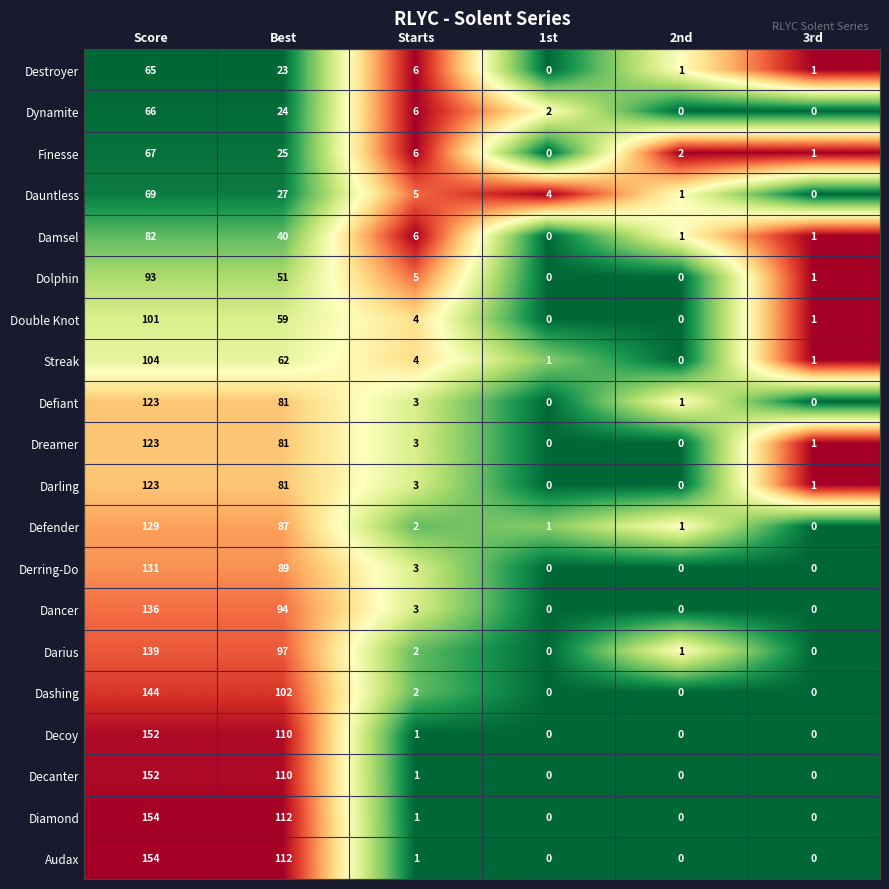

Where does the Defiant series first go above 3?

Score